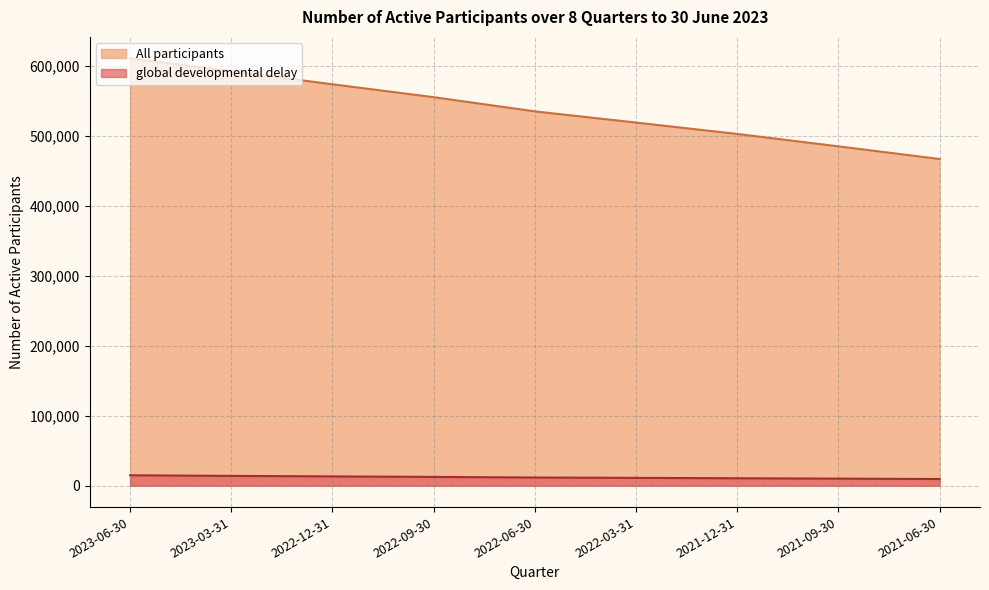

What position from the right is 2023-06-30?

9